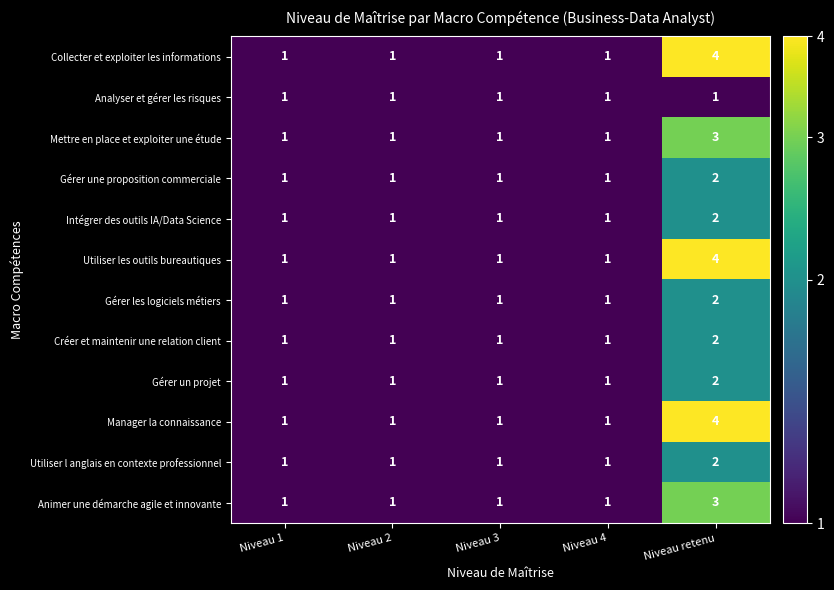

How many Créer et maintenir une relation client values are between 1 and 2?

5